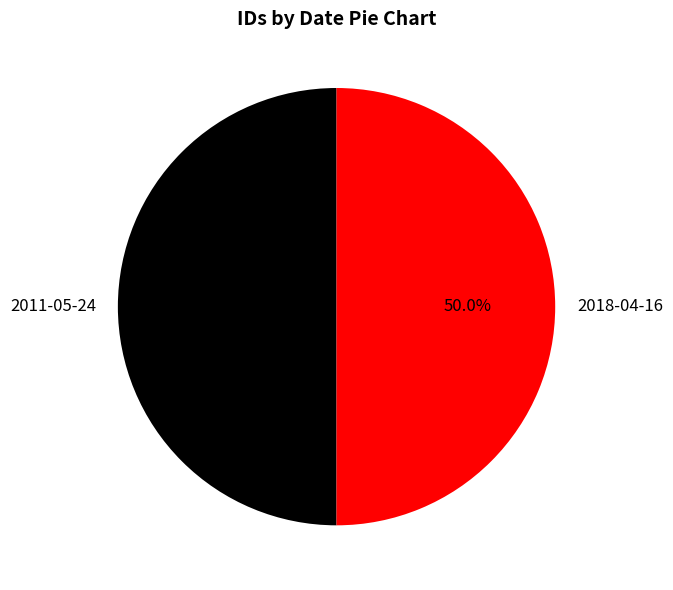

What percentage is the 2011-05-24 slice, to the nearest percent?

50%